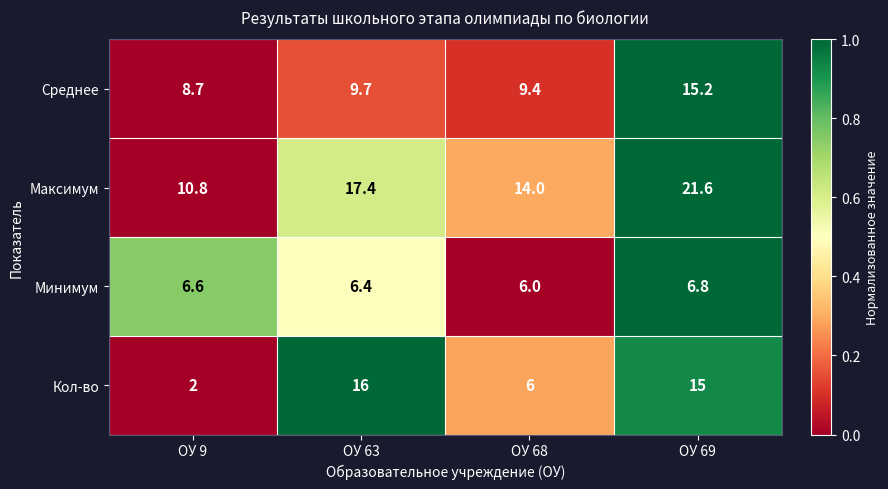

What is the sum of the Среднее values at ОУ 63 and ОУ 9?

18.4